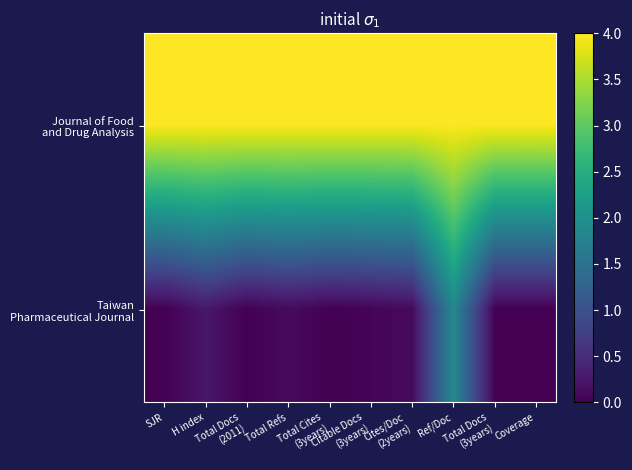

What is the total value across all series at H index?

4.3